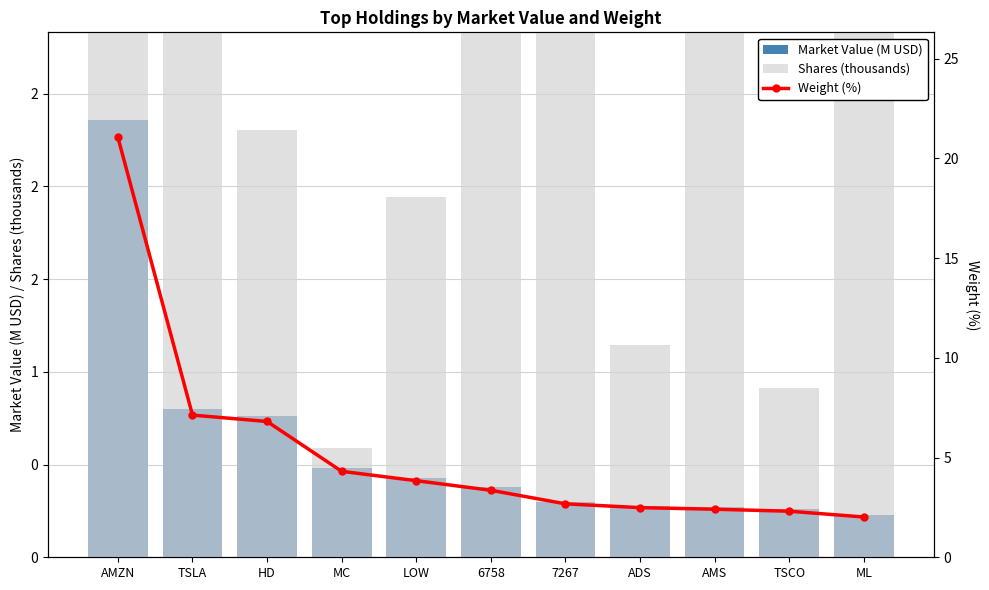

What value does the Market Value (M USD) series have at AMZN?

2.4